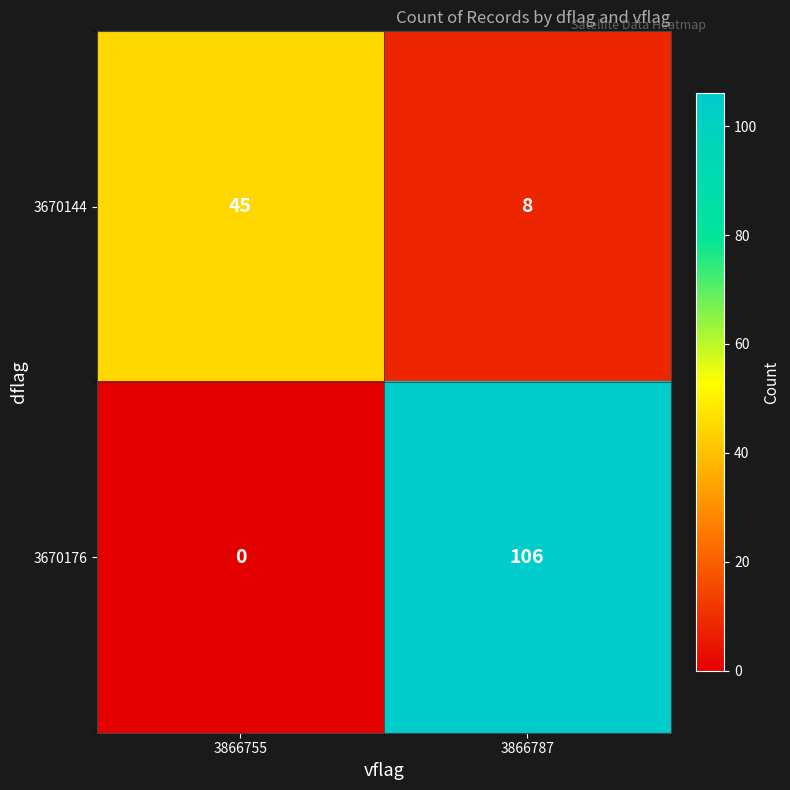

Which series changed the most between 3866755 and 3866787?

3670176